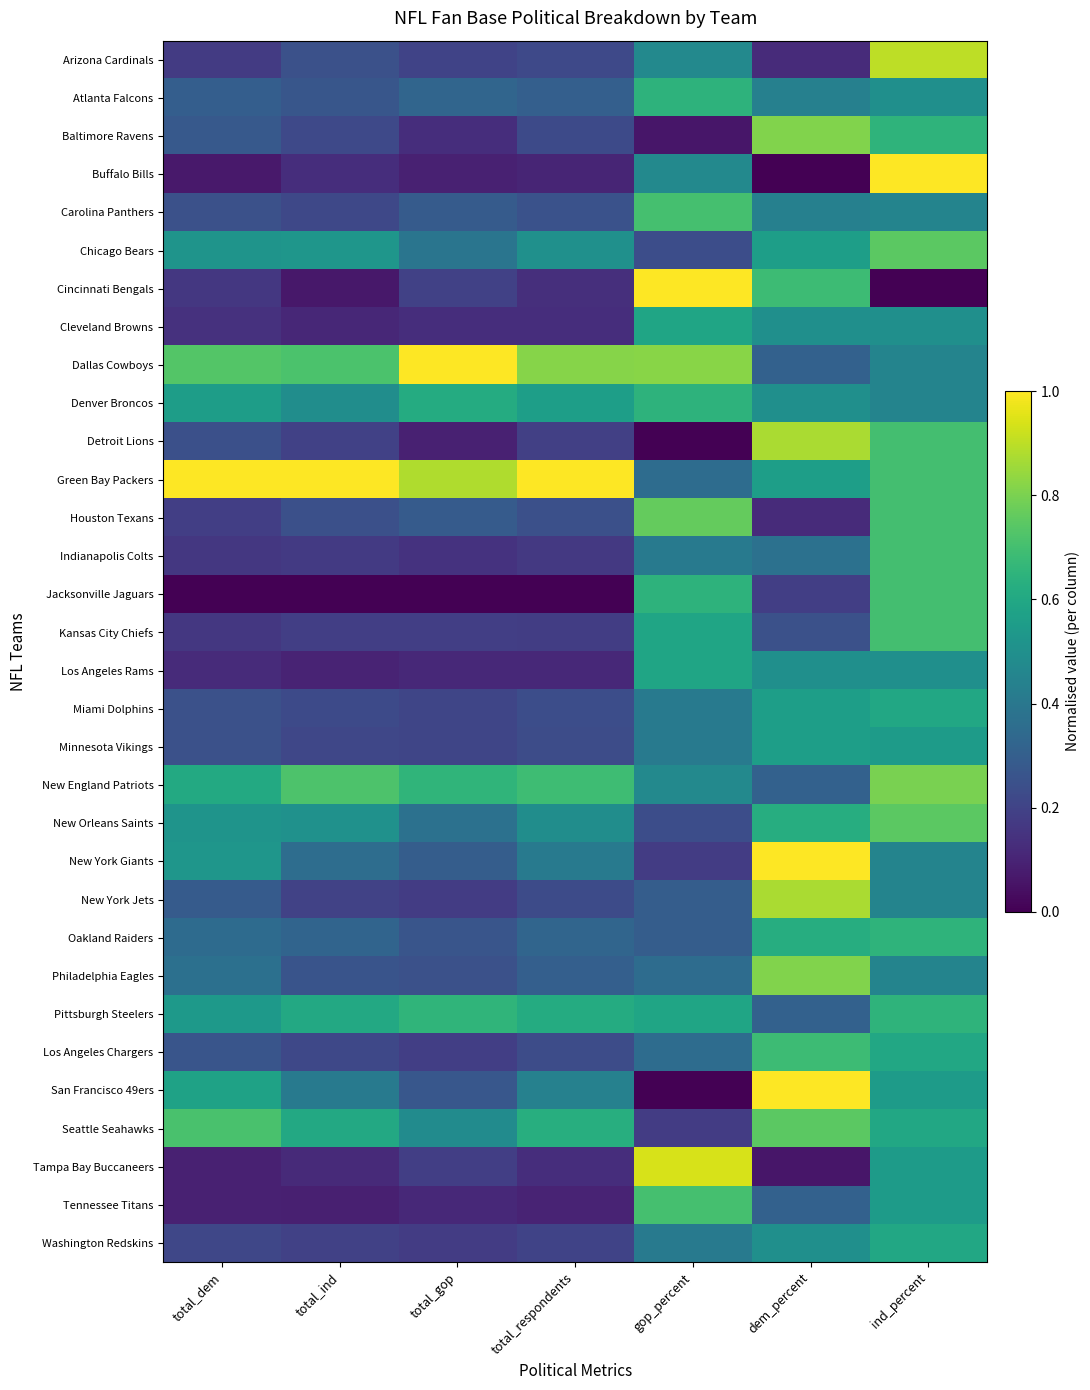

At total_ind, list the series in order from smallest to largest.

Jacksonville Jaguars, Cincinnati Bengals, Tennessee Titans, Los Angeles Rams, Cleveland Browns, Tampa Bay Buccaneers, Buffalo Bills, Indianapolis Colts, Kansas City Chiefs, Detroit Lions, Washington Redskins, New York Jets, Minnesota Vikings, Carolina Panthers, Los Angeles Chargers, Baltimore Ravens, Miami Dolphins, Houston Texans, Arizona Cardinals, Philadelphia Eagles, Atlanta Falcons, Oakland Raiders, New York Giants, San Francisco 49ers, Denver Broncos, New Orleans Saints, Chicago Bears, Pittsburgh Steelers, Seattle Seahawks, Dallas Cowboys, New England Patriots, Green Bay Packers